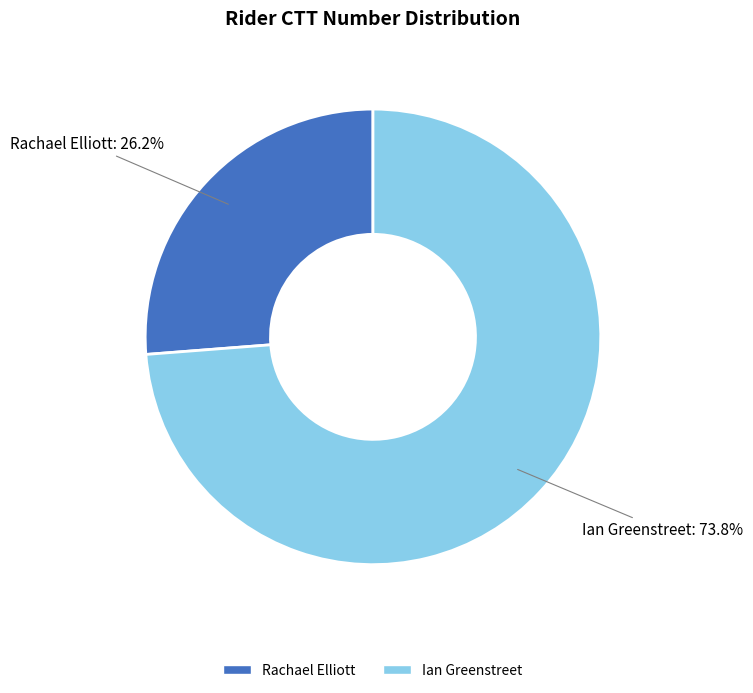

Which category has the smallest portion of the pie?

Rachael Elliott